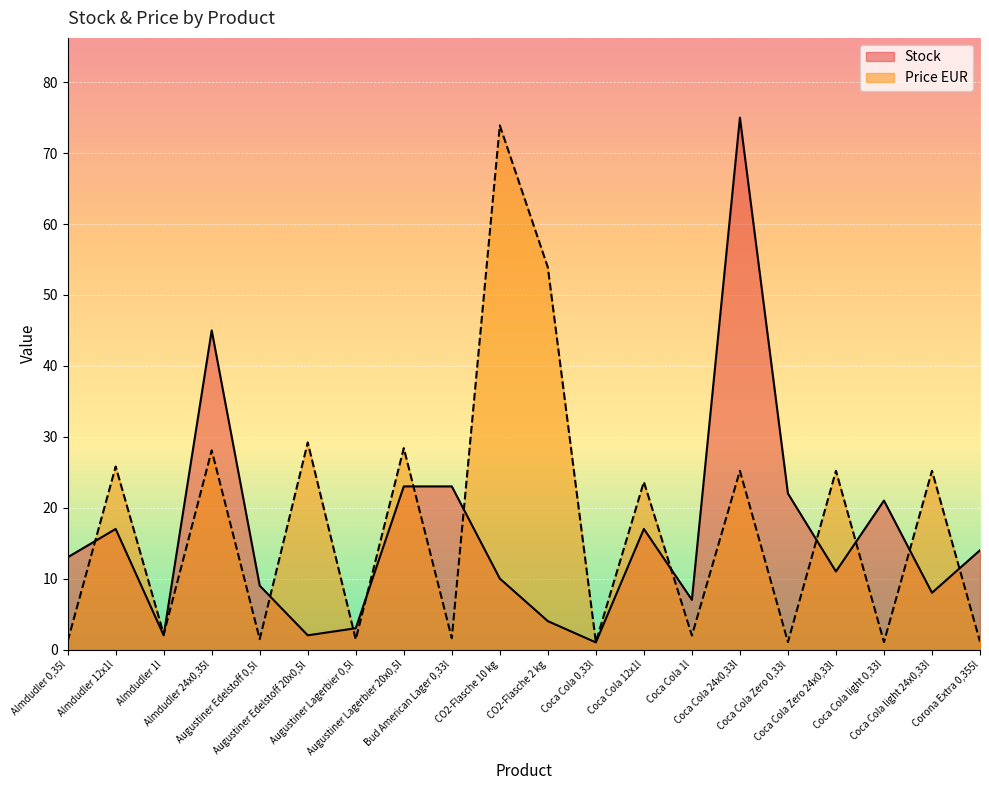

Which series ends up on top after the final intersection of Price EUR and Stock?

Stock